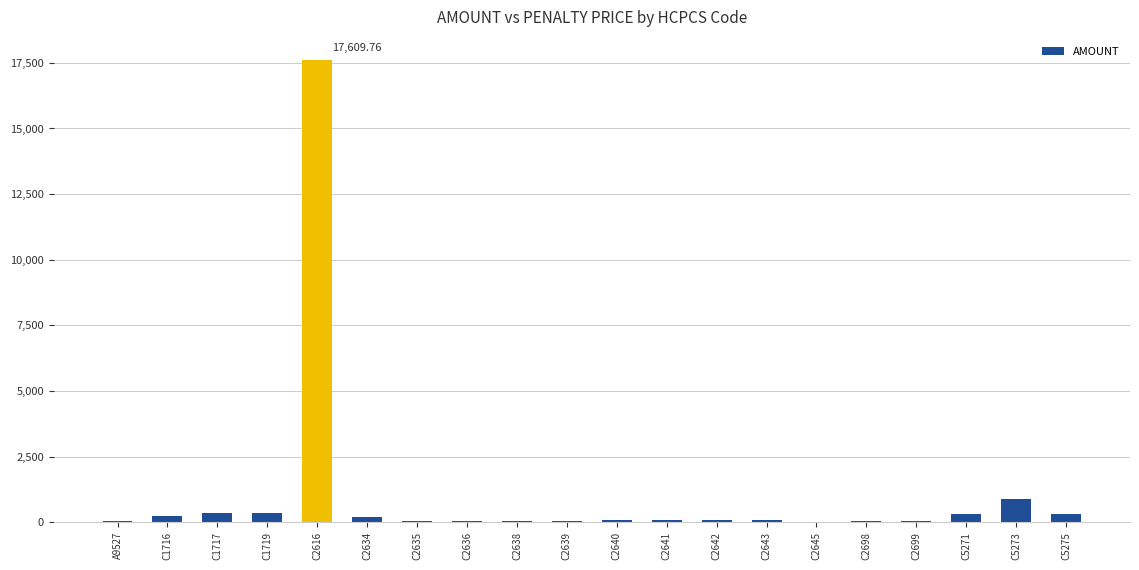

What is the sum of all values?

20823.4